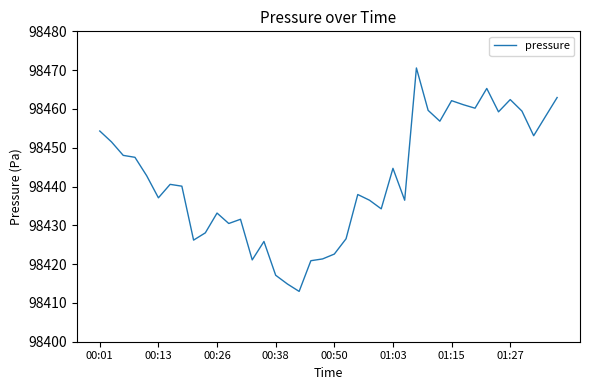

What is the difference between the maximum and minimum values?

57.6